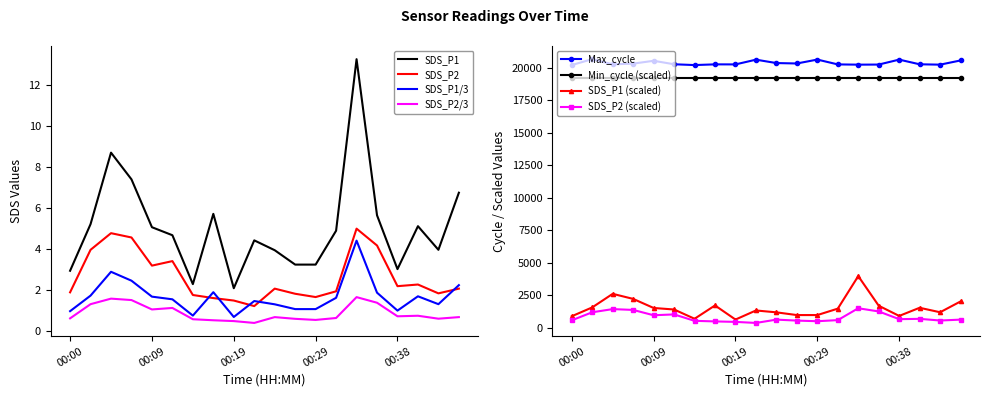

True or false: SDS_P1/3 and SDS_P1 intersect in this chart.

False